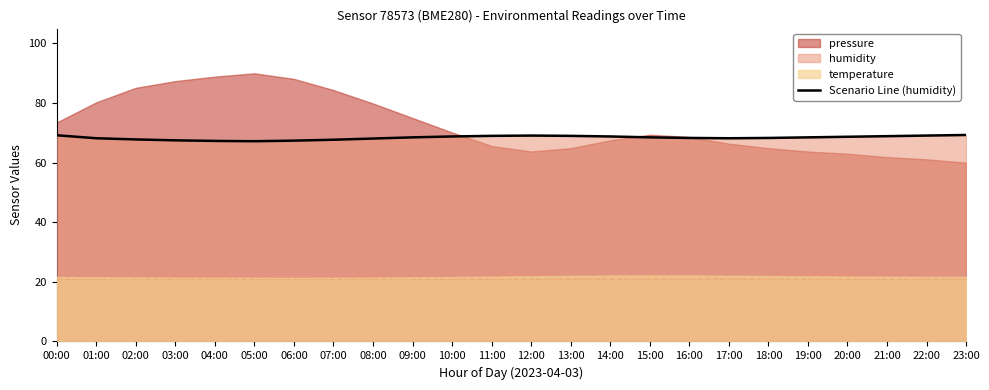

Where is the data nearest to the value 68?

08:00